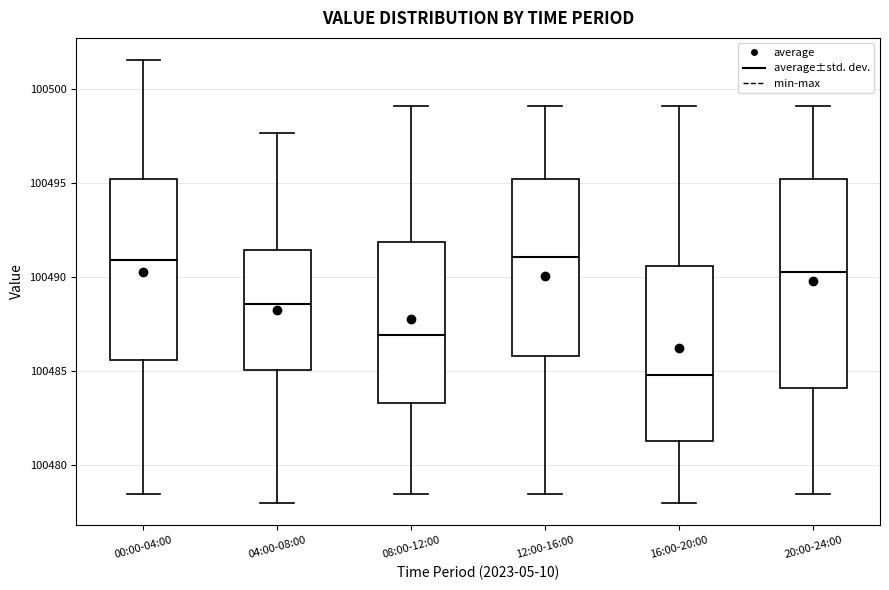

Reading left to right, read every box against the y-axis: the position of its median line, the range the box covers, and the ends of its whiskers. The values are not printed on the chart, so give them approximately, as read against the axis.

00:00-04:00: median 100491.0, box 100485.5 to 100495.0, whiskers 100478.5 to 100501.5
04:00-08:00: median 100488.5, box 100485.0 to 100491.5, whiskers 100478.0 to 100497.5
08:00-12:00: median 100487.0, box 100483.5 to 100492.0, whiskers 100478.5 to 100499.0
12:00-16:00: median 100491.0, box 100486.0 to 100495.0, whiskers 100478.5 to 100499.0
16:00-20:00: median 100485.0, box 100481.5 to 100490.5, whiskers 100478.0 to 100499.0
20:00-24:00: median 100490.5, box 100484.0 to 100495.0, whiskers 100478.5 to 100499.0